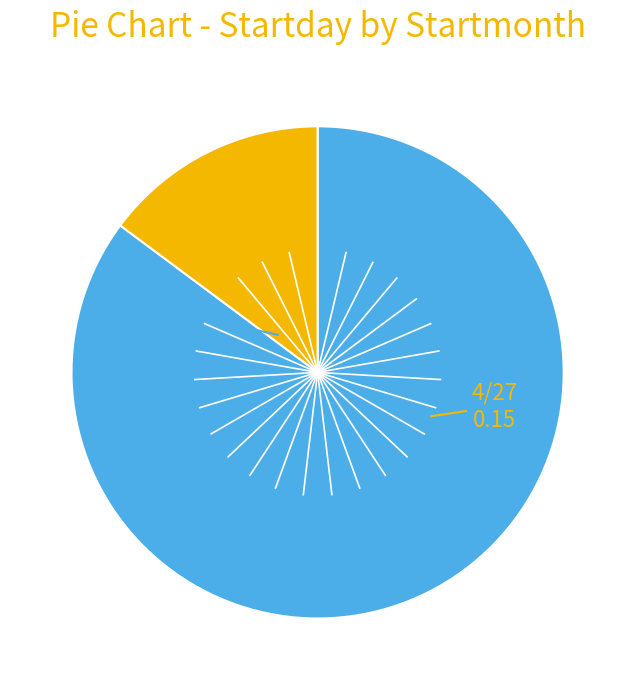

Is there a majority slice in this chart?

Yes